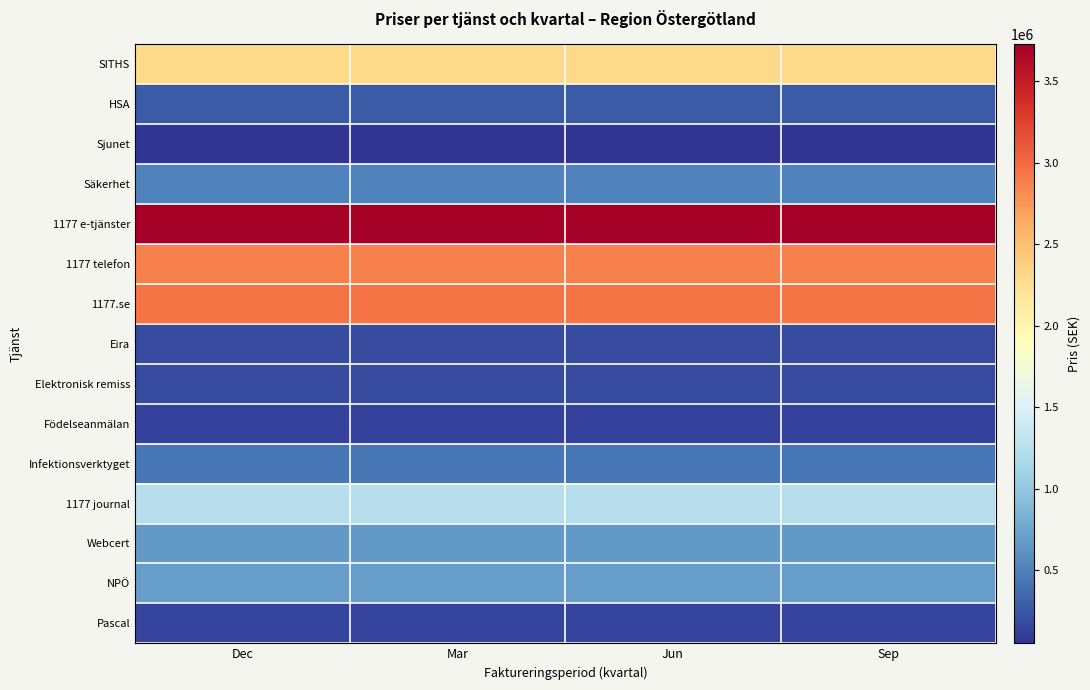

At which category does the chart reach its peak across all series?

Dec